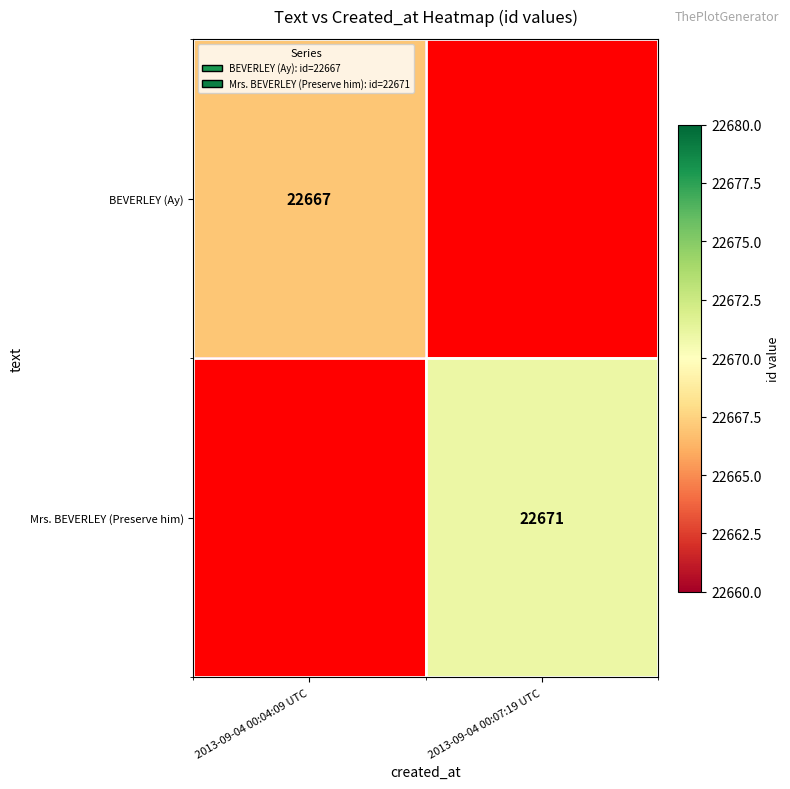

At how many categories does at least one series exceed 22667?

1